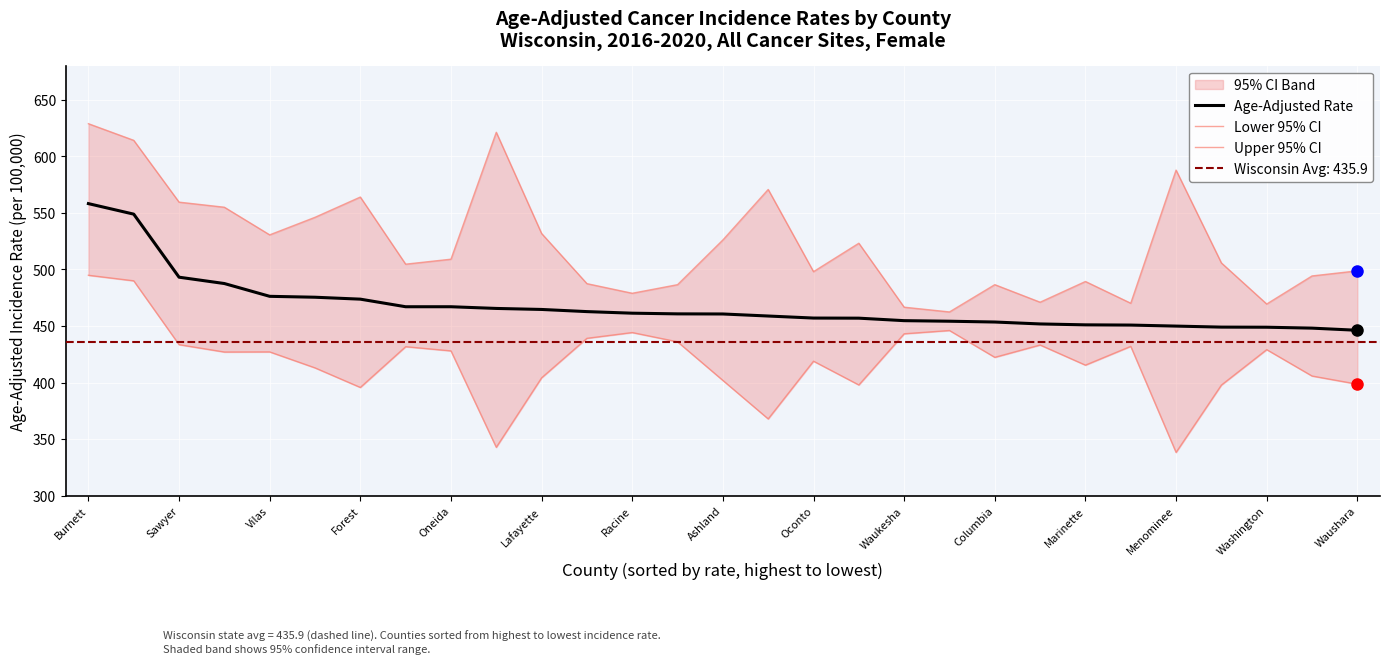

What is the approximate value of Age-Adjusted Rate at Marinette?

451.1